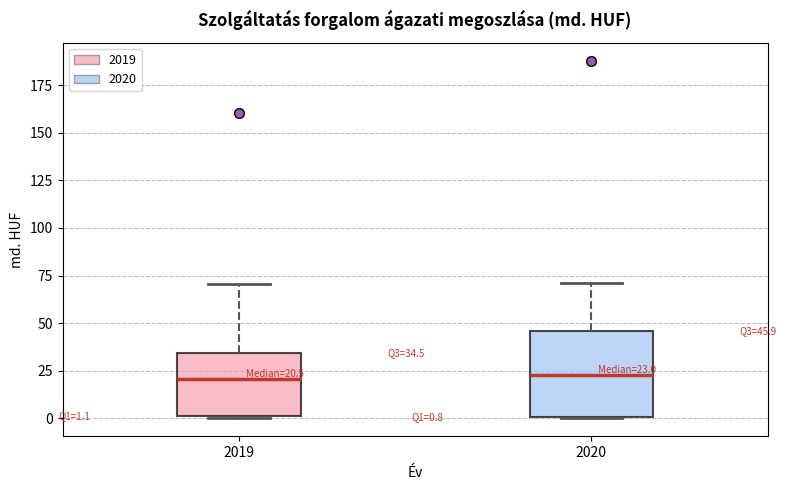

Which box is the tallest, from its lower edge to its upper edge?

2020